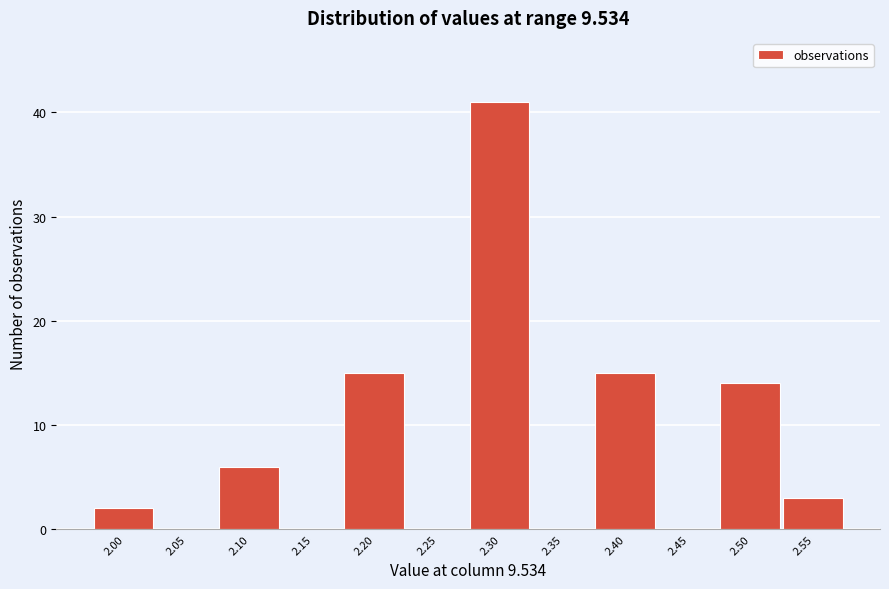

Reading left to right, list all the values displayed in this chart.

2.00=2	2.05=0	2.10=6	2.15=0	2.20=15	2.25=0	2.30=41	2.35=0	2.40=15	2.45=0	2.50=14	2.55=3